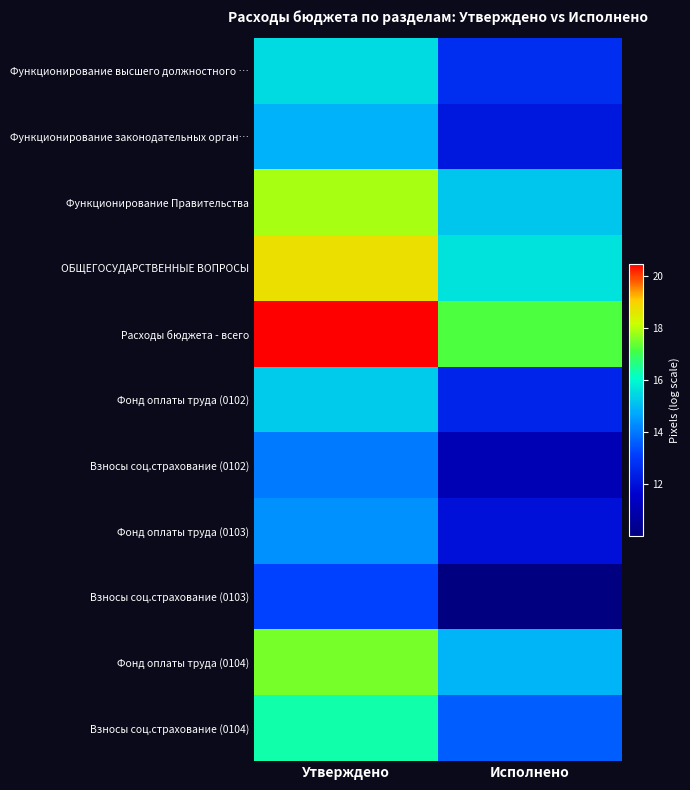

Rank the series by their maximum value, from lowest to highest.

Взносы соц.страхование (0103), Взносы соц.страхование (0102), Фонд оплаты труда (0103), Функционирование законодательных орган…, Фонд оплаты труда (0102), Функционирование высшего должностного …, Взносы соц.страхование (0104), Фонд оплаты труда (0104), Функционирование Правительства, ОБЩЕГОСУДАРСТВЕННЫЕ ВОПРОСЫ, Расходы бюджета - всего